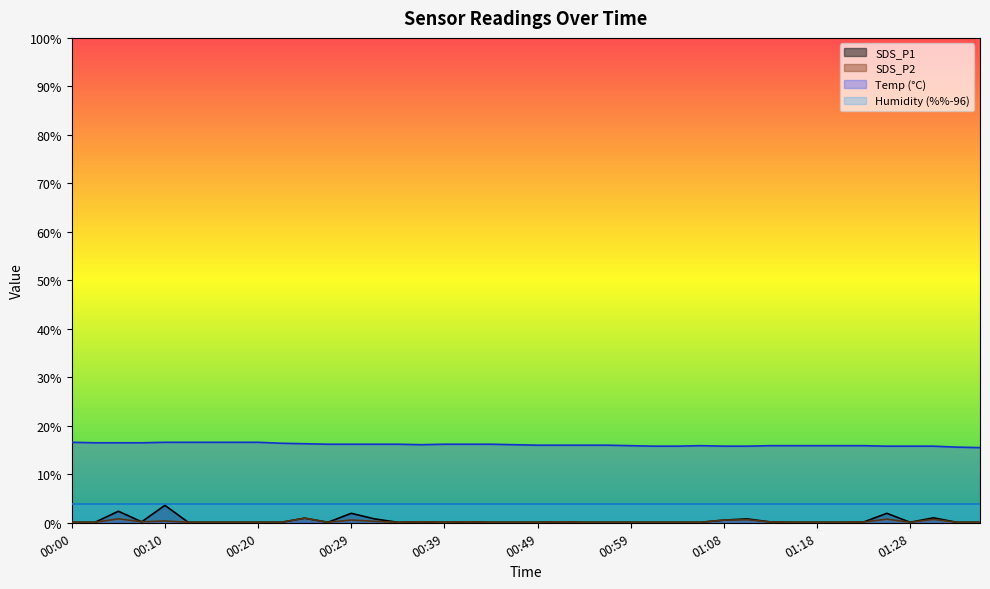

What is the maximum value shown in the chart?

16.6